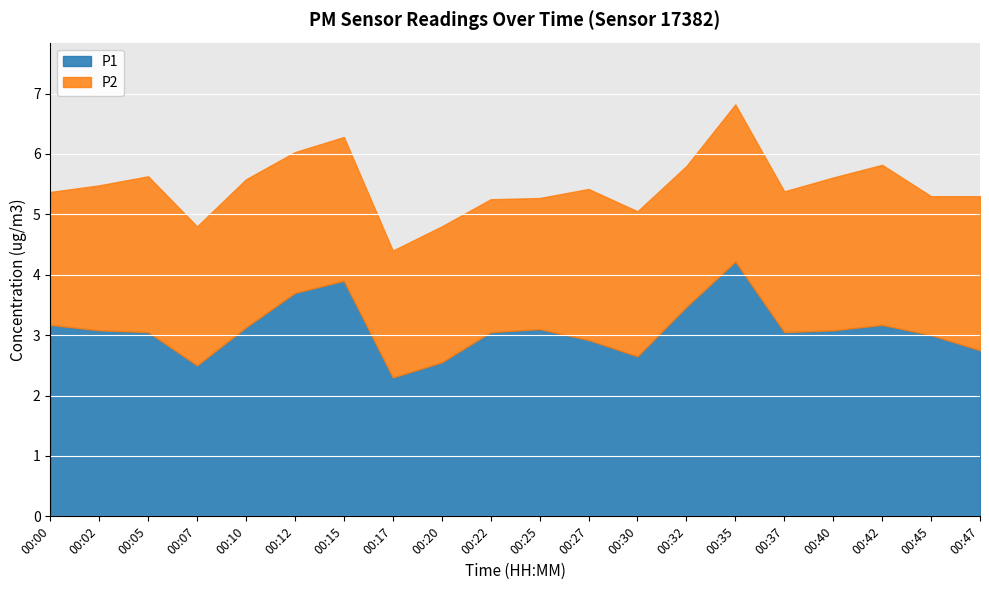

What is the maximum value shown in the chart?

4.2